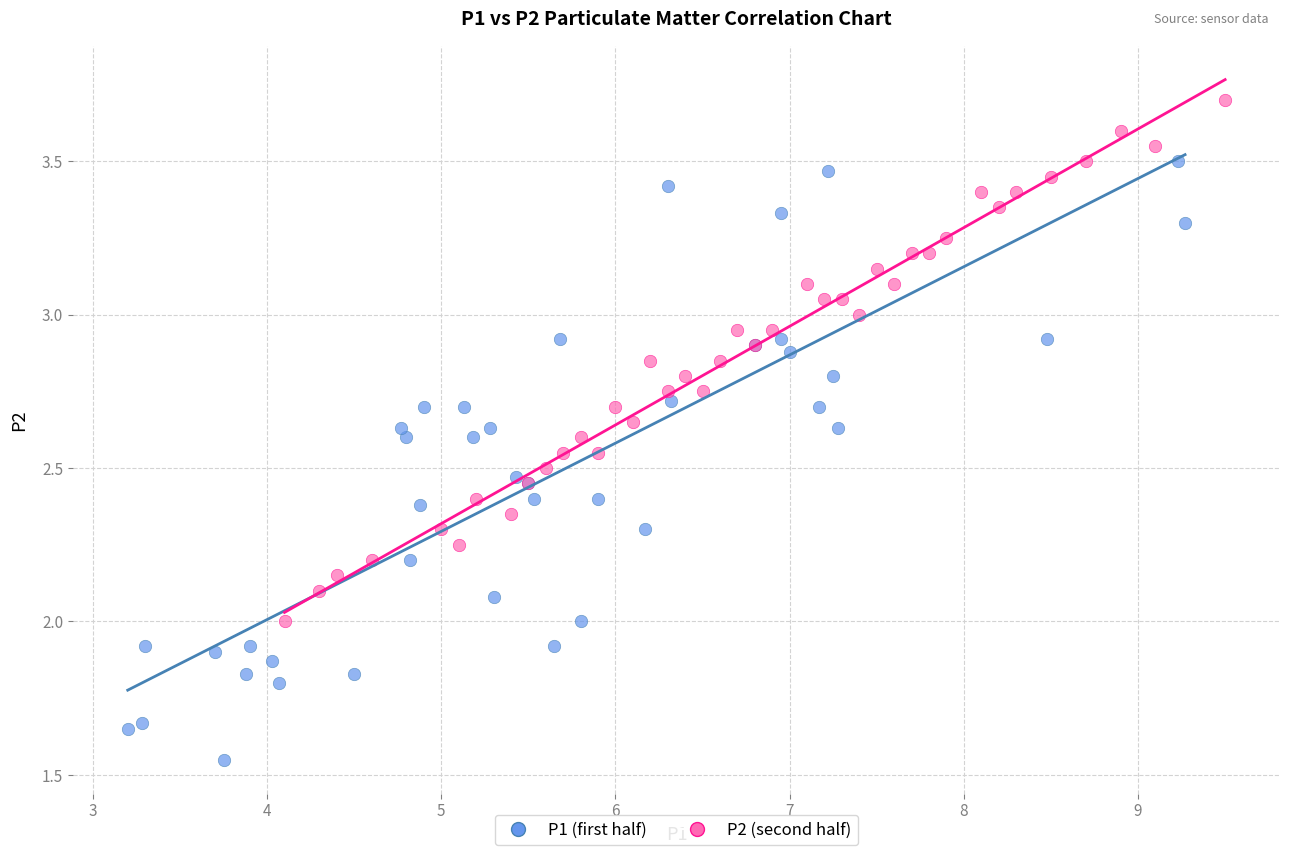

Which series reaches the maximum Y coordinate?

P2 (second half)